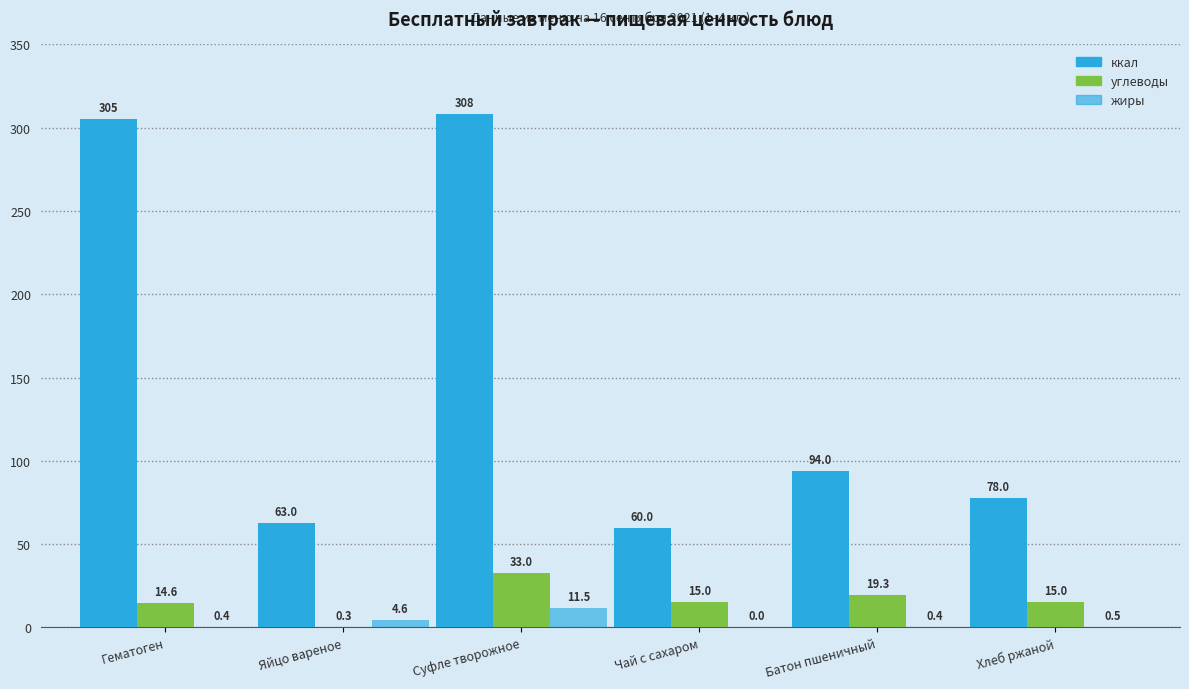

What is the difference between the maximum and minimum values in the углеводы series?

32.7